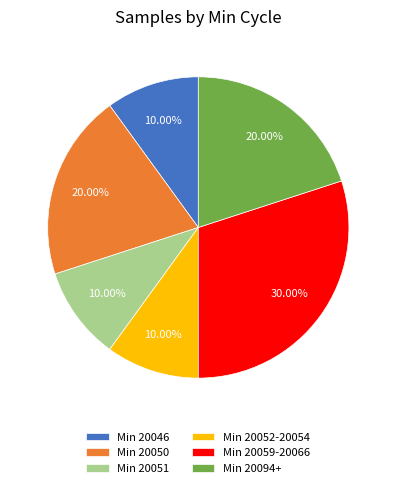

Between Min 20050 and Min 20052-20054, which is larger?

Min 20050